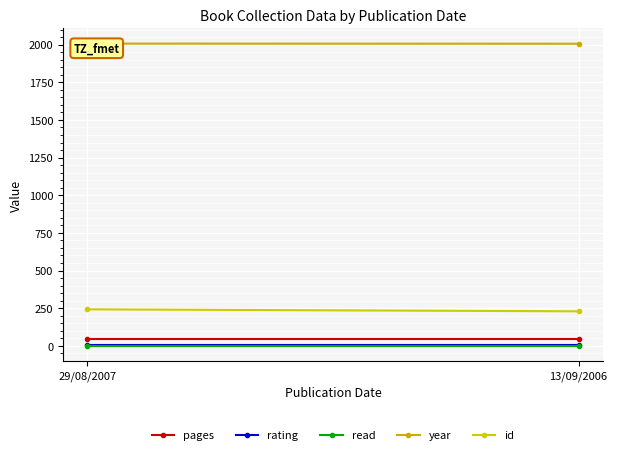

How many data points in year are less than 2007?

1